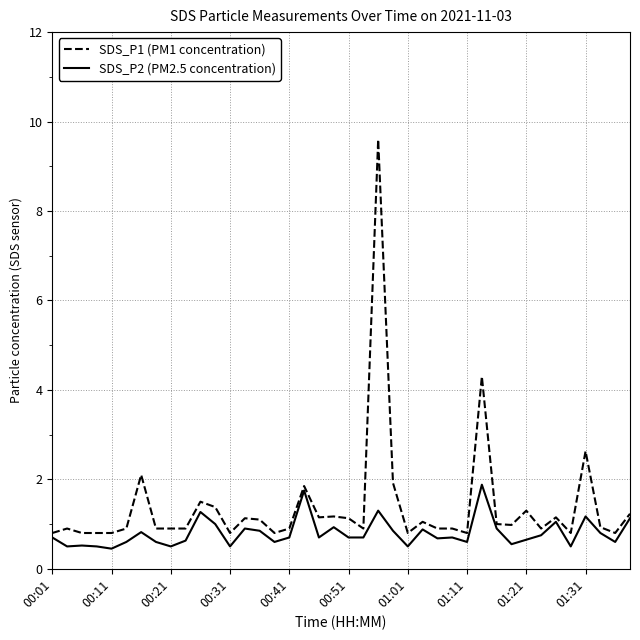

Which series has the largest total across all categories?

SDS_P1 (PM1 concentration)